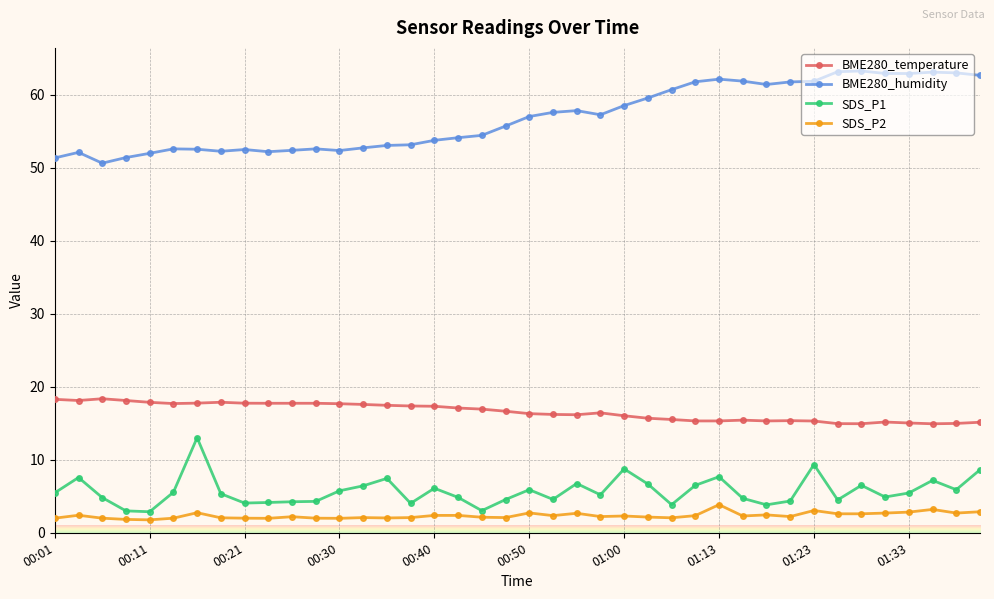

Which series has the largest total across all categories?

BME280_humidity